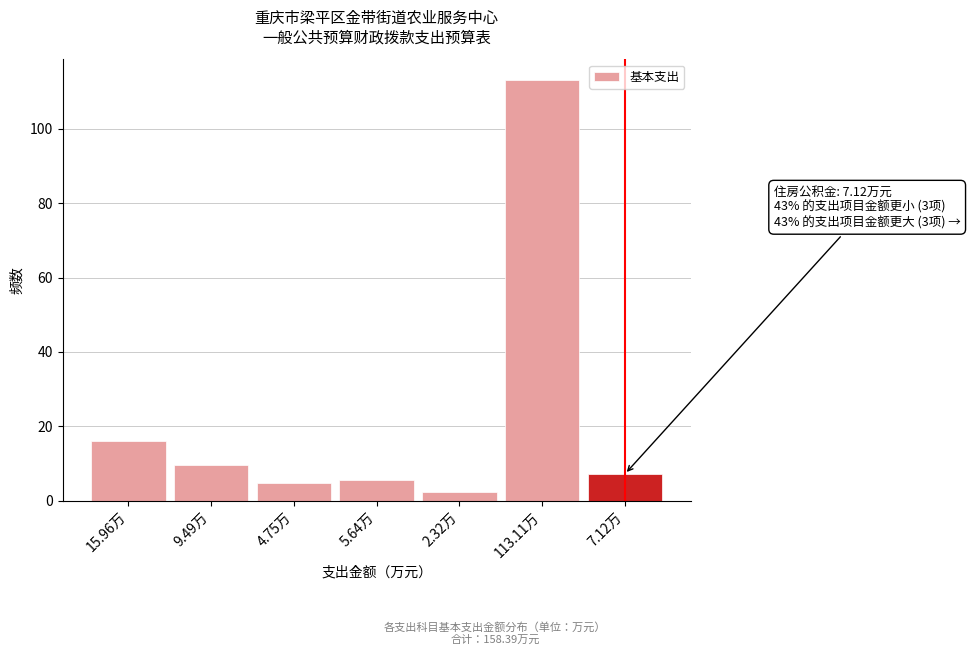

Reading left to right, extract all data points from this chart.

15.96万=16.0	9.49万=9.5	4.75万=4.8	5.64万=5.6	2.32万=2.3	113.11万=113.1	7.12万=7.1